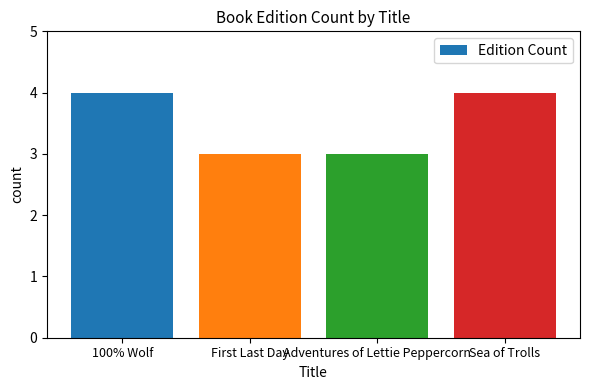

Are the bars grouped side by side (vs. stacked)?

No